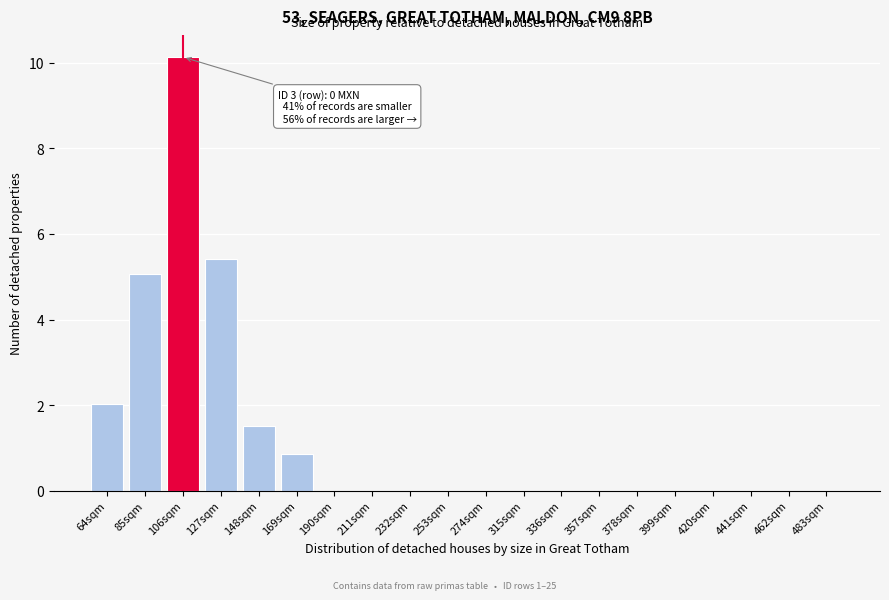

Reading left to right, extract all data points from this chart.

64sqm=2.0	85sqm=5.1	106sqm=10.1	127sqm=5.4	148sqm=1.5	169sqm=0.8	190sqm=0.0	211sqm=0.0	232sqm=0.0	253sqm=0.0	274sqm=0.0	315sqm=0.0	336sqm=0.0	357sqm=0.0	378sqm=0.0	399sqm=0.0	420sqm=0.0	441sqm=0.0	462sqm=0.0	483sqm=0.0